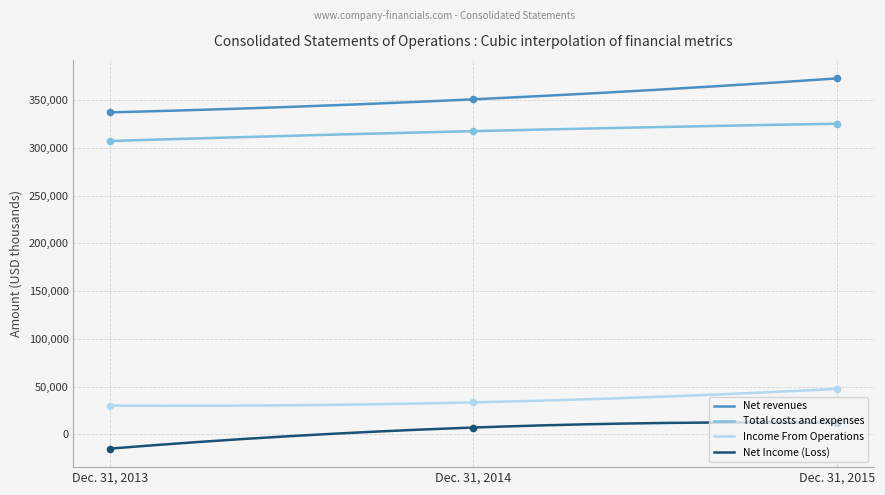

What are all the series names shown in the legend?

Net revenues, Total costs and expenses, Income From Operations, Net Income (Loss)